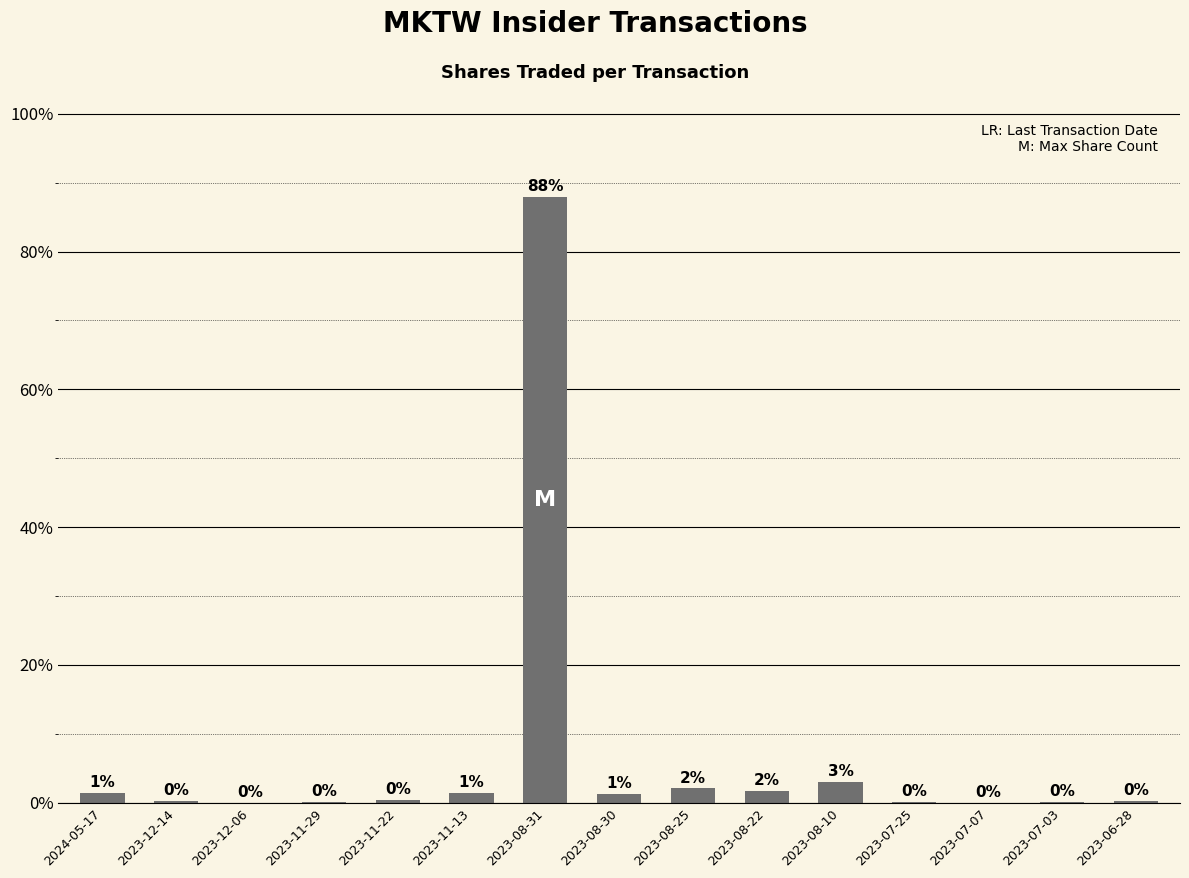

The value at 2023-08-31 is 87.9. True or false?

True